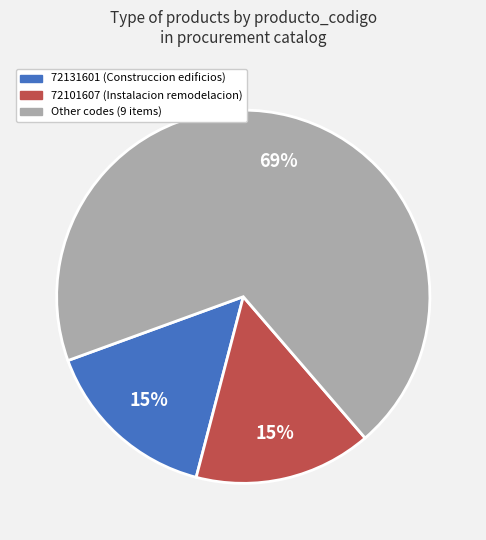

To the nearest percent, what is the average slice percentage?

33%